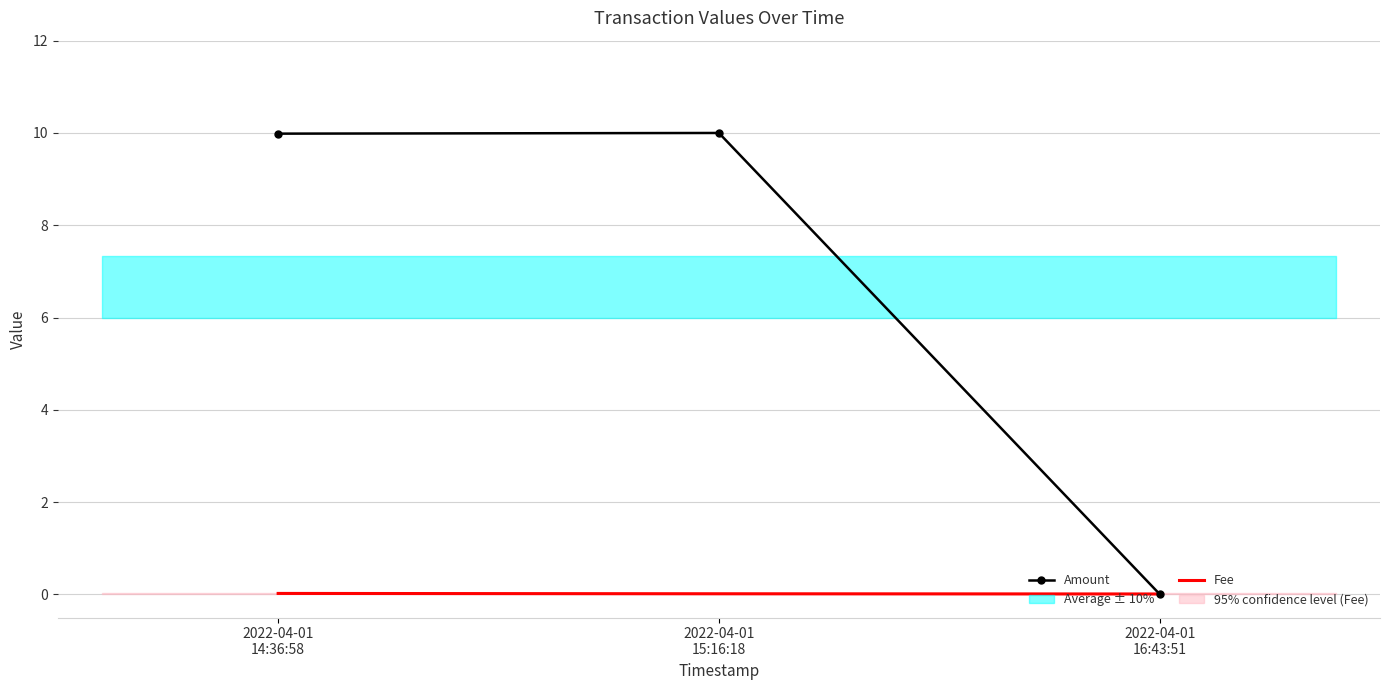

At which label does Fee reach its minimum?

2022-04-01
16:43:51